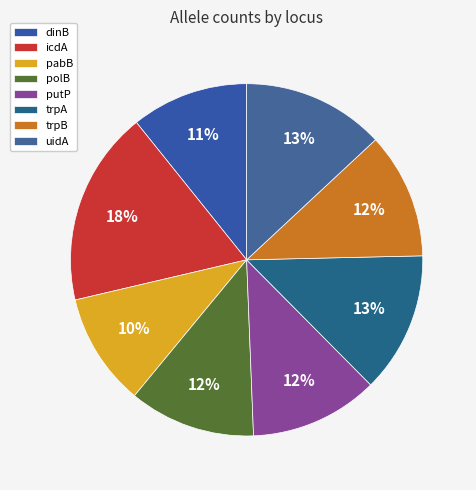

What portion of the pie excludes putP?

88.2%